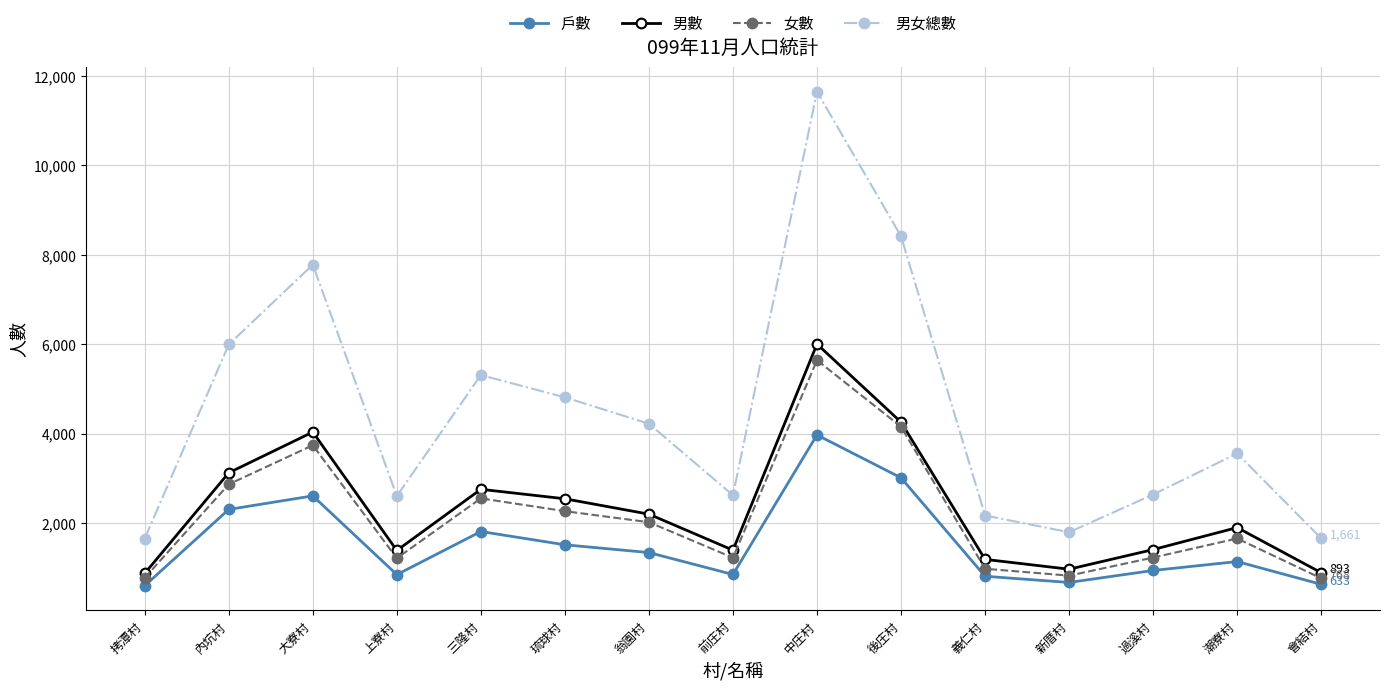

What is the sum of the 男數 values at 上寮村 and 中庄村?

7395